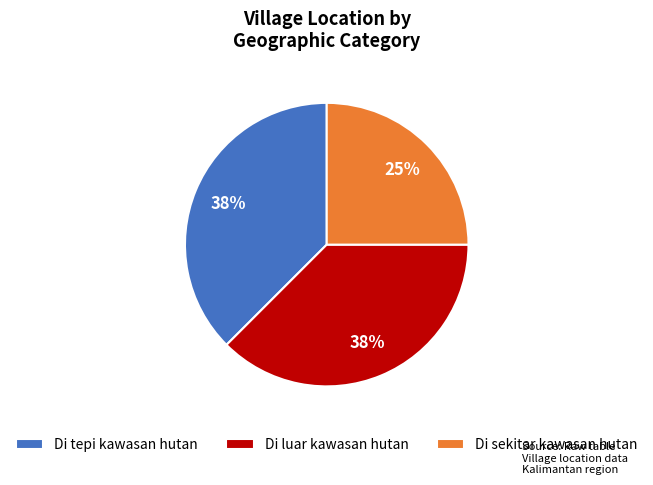

What is the smallest slice in the pie chart?

Di sekitar kawasan hutan